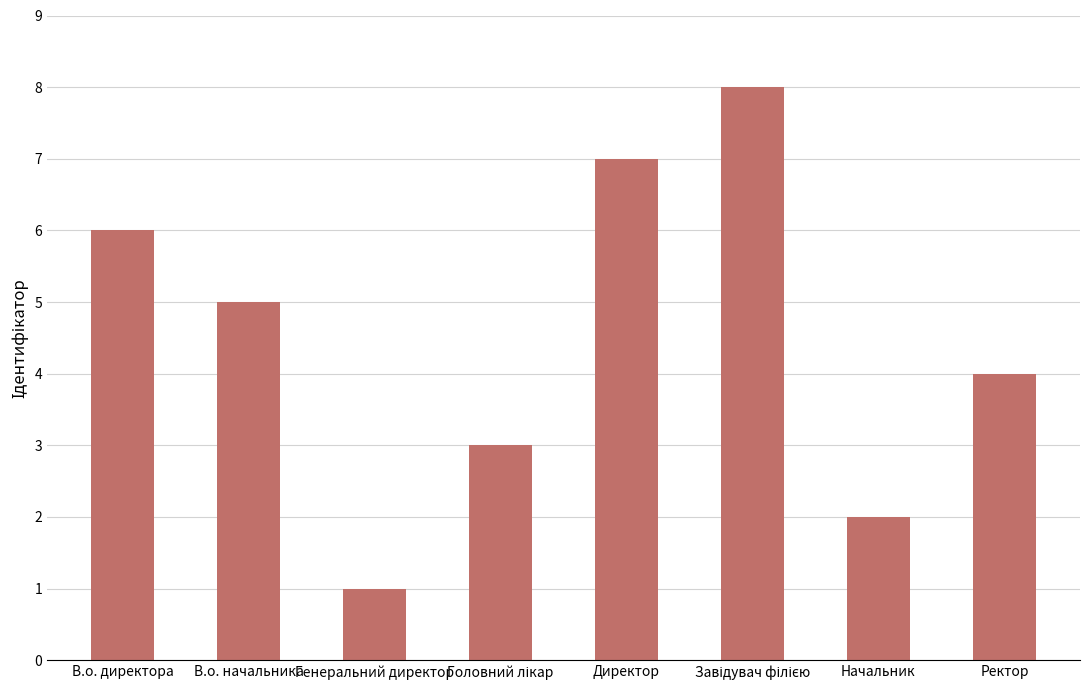

True or false: the data shows 4 at Ректор.

True